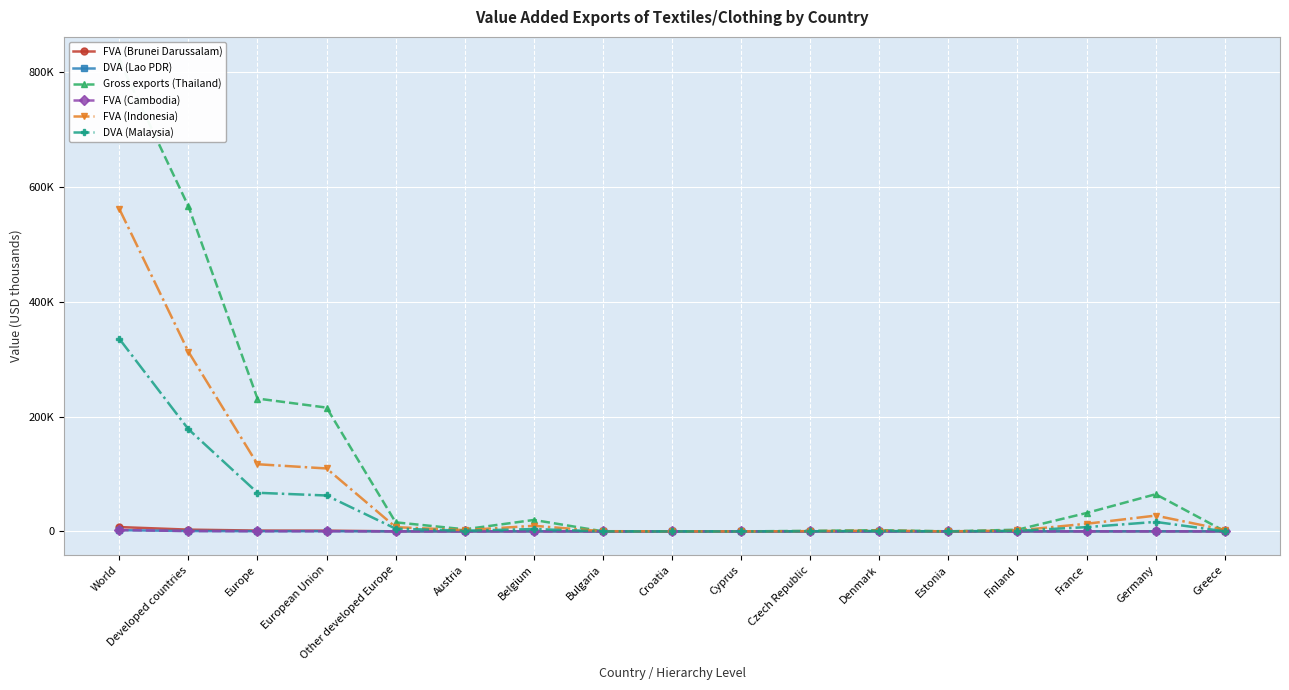

How many data points in DVA (Lao PDR) are less than 12?

8